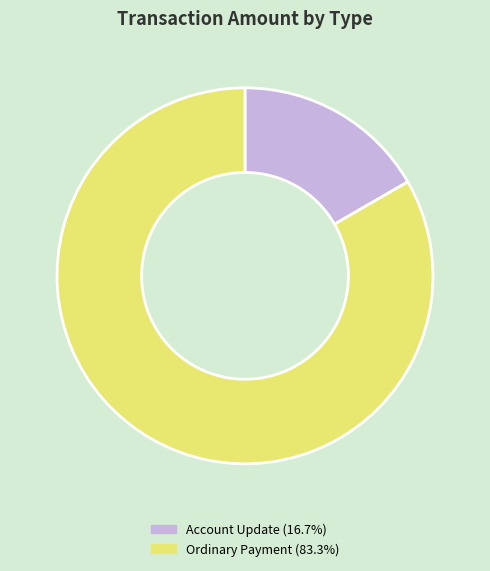

Does any single category account for the majority?

Yes